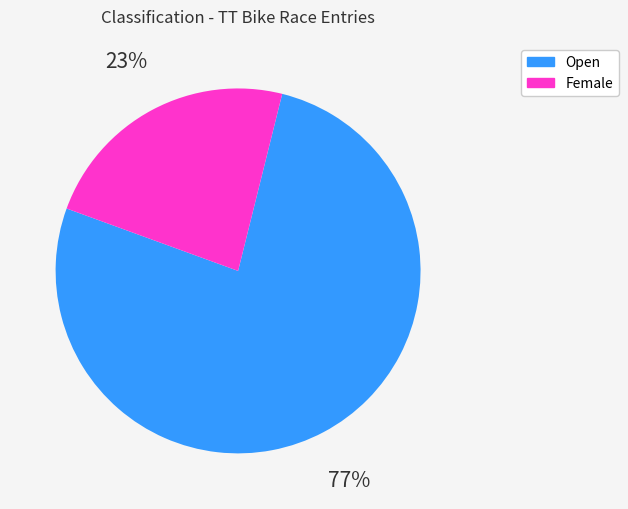

To the nearest percent, what is the average slice percentage?

50%